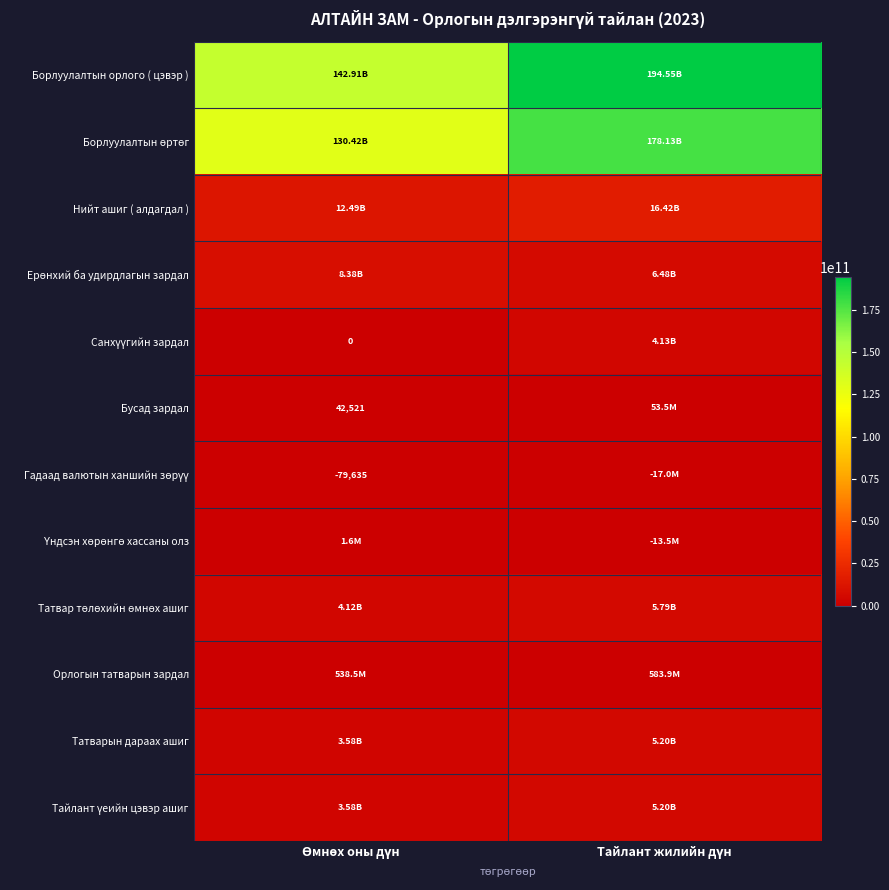

At Өмнөх оны дүн, list the series in order from smallest to largest.

Гадаад валютын ханшийн зөрүү, Санхүүгийн зардал, Бусад зардал, Үндсэн хөрөнгө хассаны олз, Орлогын татварын зардал, Татварын дараах ашиг, Тайлант үеийн цэвэр ашиг, Татвар төлөхийн өмнөх ашиг, Ерөнхий ба удирдлагын зардал, Нийт ашиг ( алдагдал ), Борлуулалтын өртөг, Борлуулалтын орлого ( цэвэр )